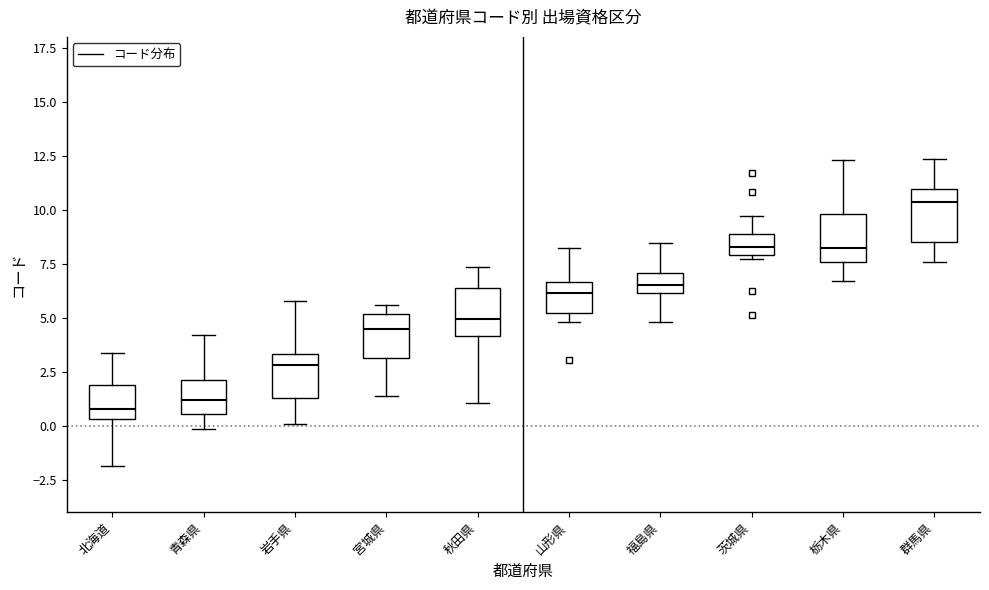

Reading left to right, read every box against the y-axis: the position of its median line, the range the box covers, and the ends of its whiskers. The values are not printed on the chart, so give them approximately, as read against the axis.

北海道: median 1.0, box 0.5 to 2.0, whiskers -2.0 to 3.5
青森県: median 1.0, box 0.5 to 2.0, whiskers 0.0 to 4.0
岩手県: median 3.0, box 1.5 to 3.5, whiskers 0.0 to 6.0
宮城県: median 4.5, box 3.0 to 5.0, whiskers 1.5 to 5.5
秋田県: median 5.0, box 4.0 to 6.5, whiskers 1.0 to 7.5
山形県: median 6.0, box 5.0 to 6.5, whiskers 5.0 (just below the box's lower edge) to 8.0
福島県: median 6.5, box 6.0 to 7.0, whiskers 5.0 to 8.5
茨城県: median 8.5, box 8.0 to 9.0, whiskers 7.5 to 9.5
栃木県: median 8.0, box 7.5 to 10.0, whiskers 6.5 to 12.5
群馬県: median 10.5, box 8.5 to 11.0, whiskers 7.5 to 12.5